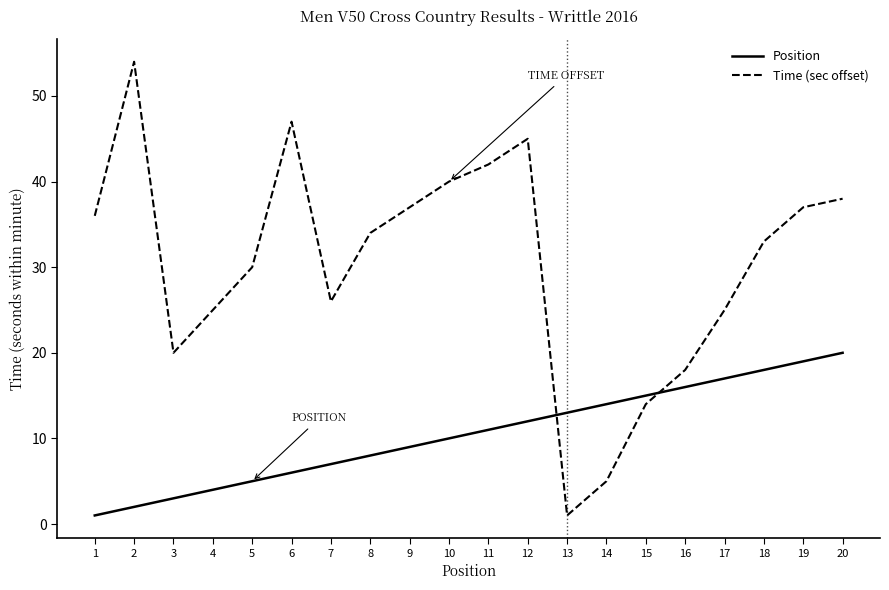

What is the minimum value for Position?

1